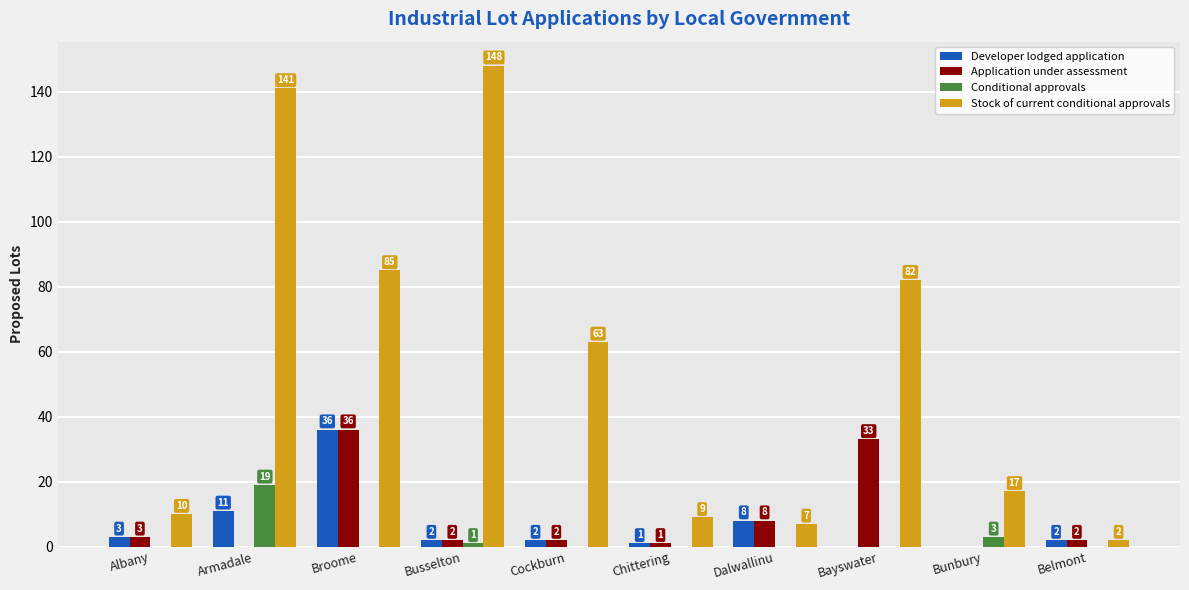

Is it true that Stock of current conditional approvals equals 11 at Bunbury?

False